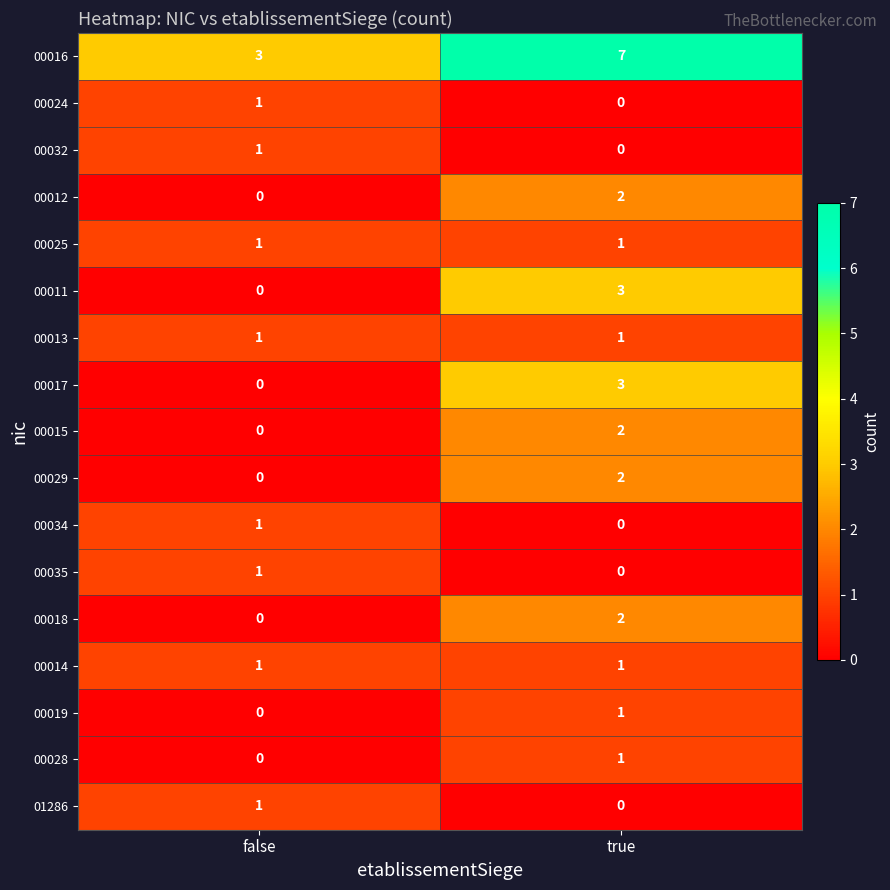

How many data points does each series have?

2